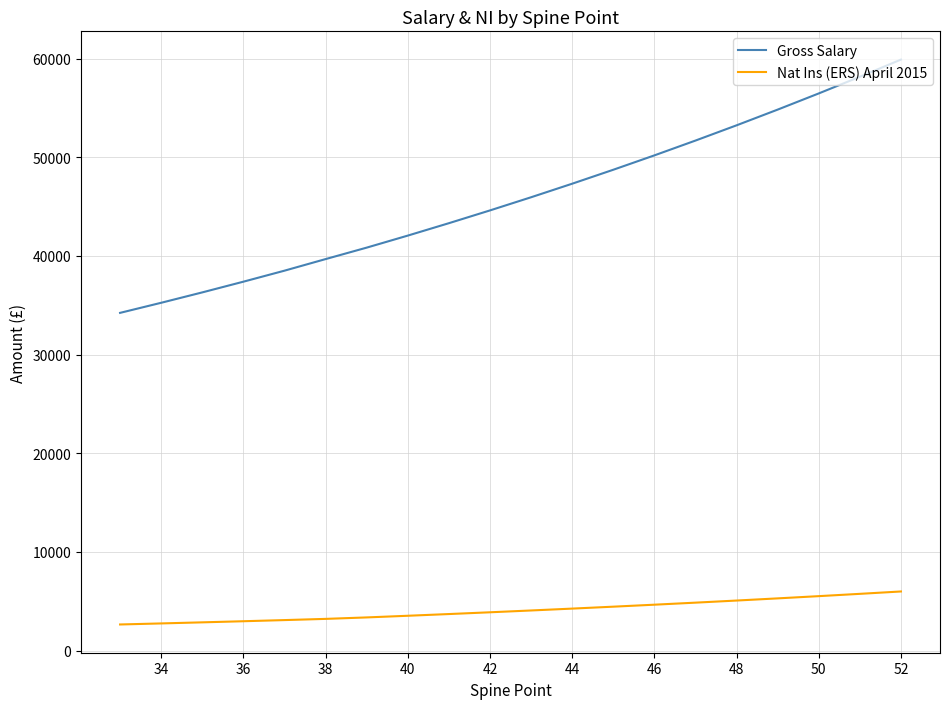

At which label does Gross Salary reach its peak?

52